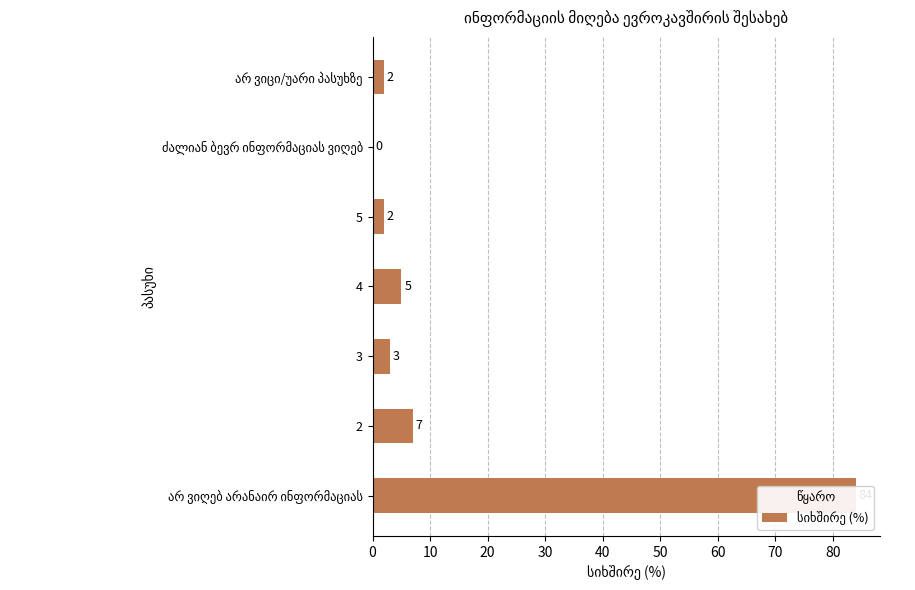

What is the difference between the maximum and minimum values?

84